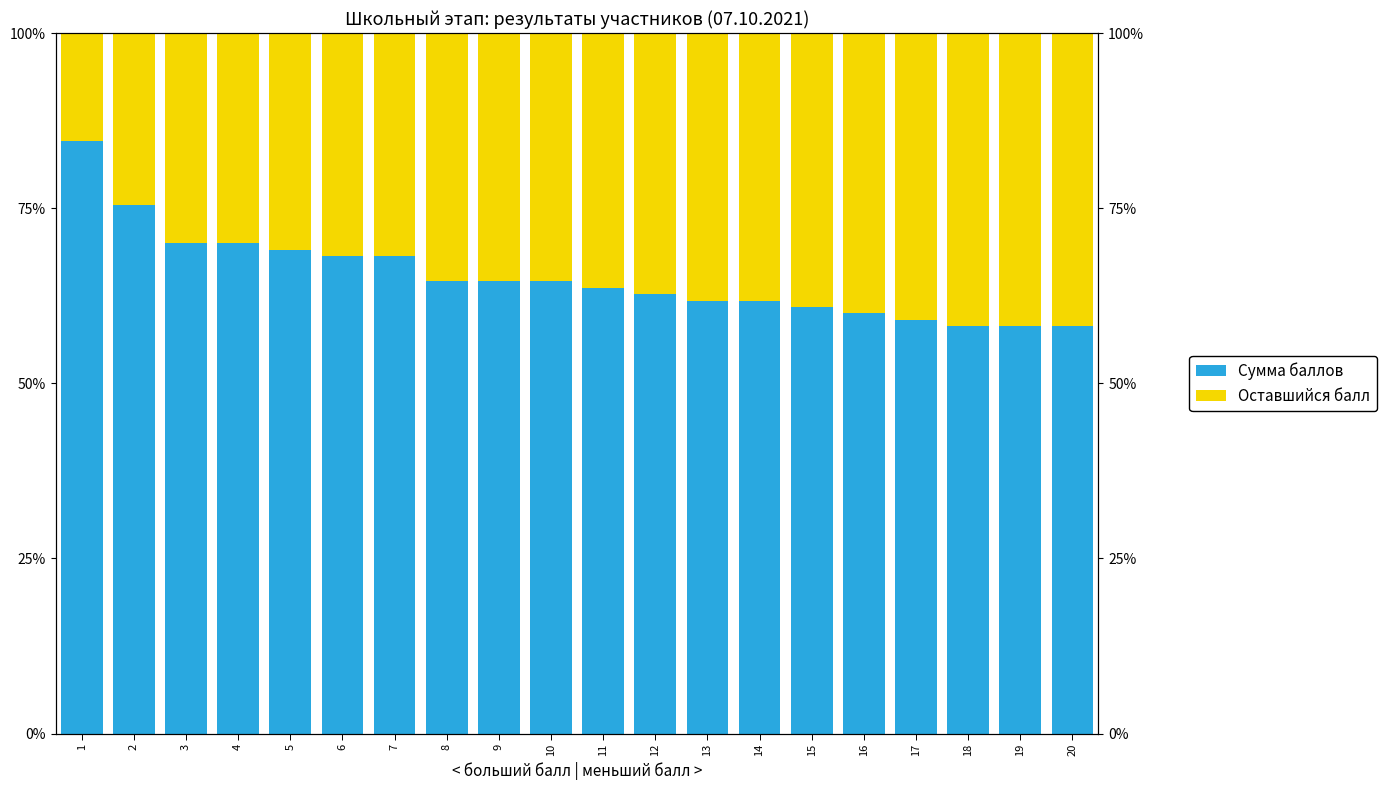

Is it true that Оставшийся балл equals 10.1 at 17?

False